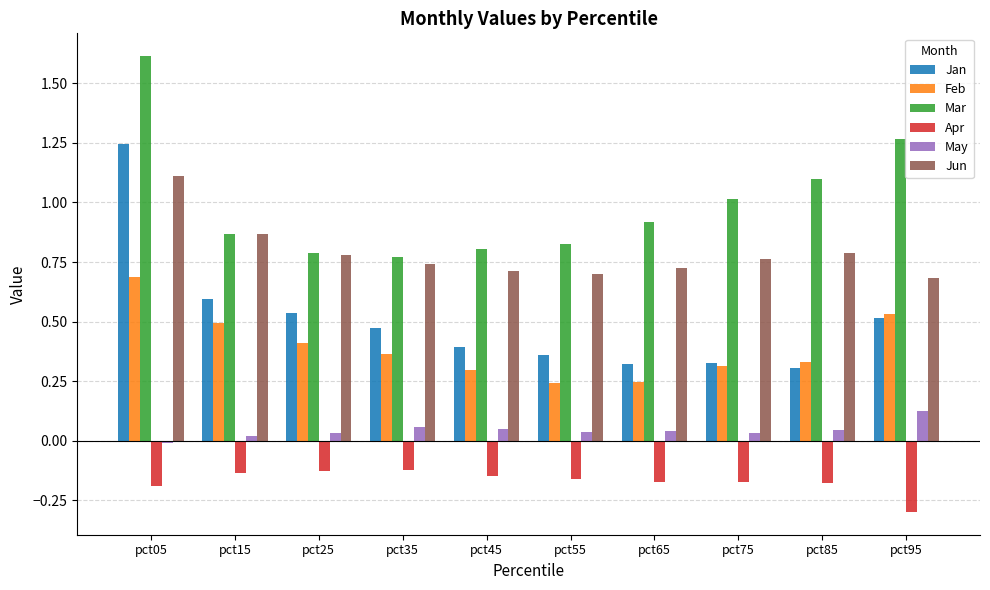

List the series in order of their peak value, highest first.

Mar, Jan, Jun, Feb, May, Apr